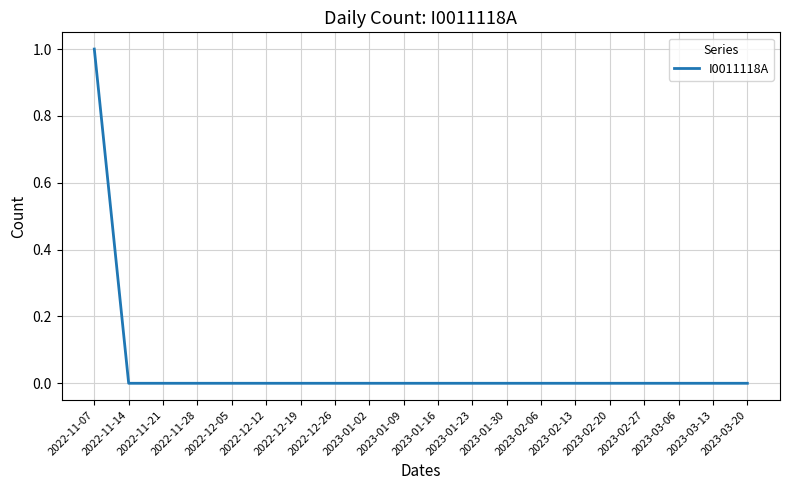

Reading left to right, what are all the values shown in this chart?

1	0	0	0	0	0	0	0	0	0	0	0	0	0	0	0	0	0	0	0